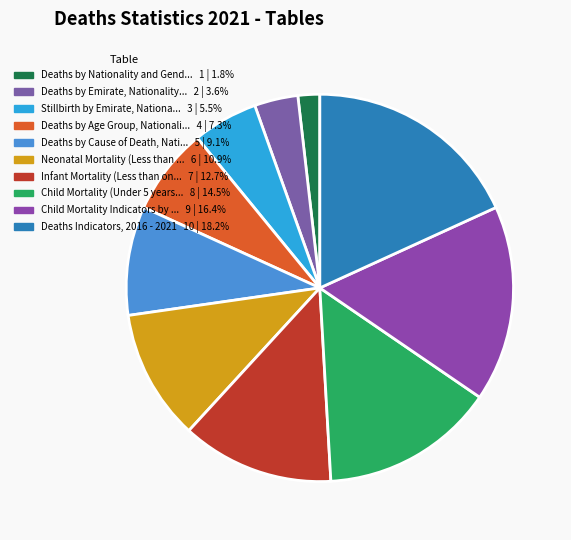

To the nearest percent, what is the average slice percentage?

10%